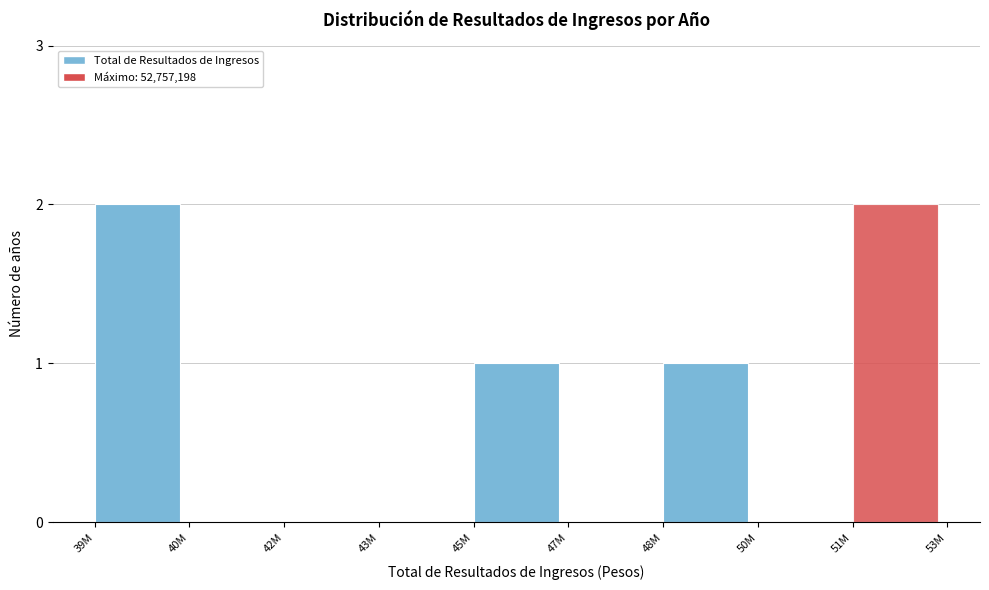

Reading left to right, transcribe all the data shown in this chart.

39M=2	40M=0	42M=0	43M=0	45M=1	47M=0	48M=1	50M=0	51M=2